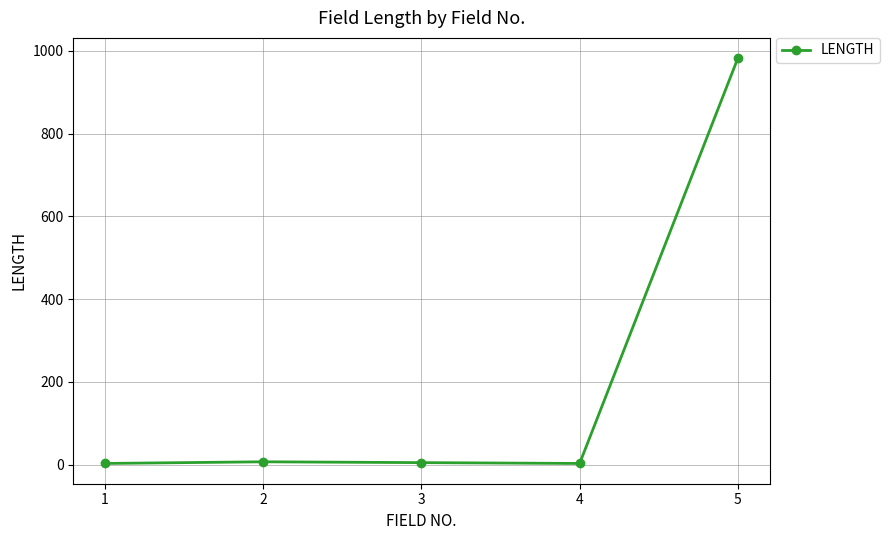

The chart shows a value of 5 at 3. True or false?

True